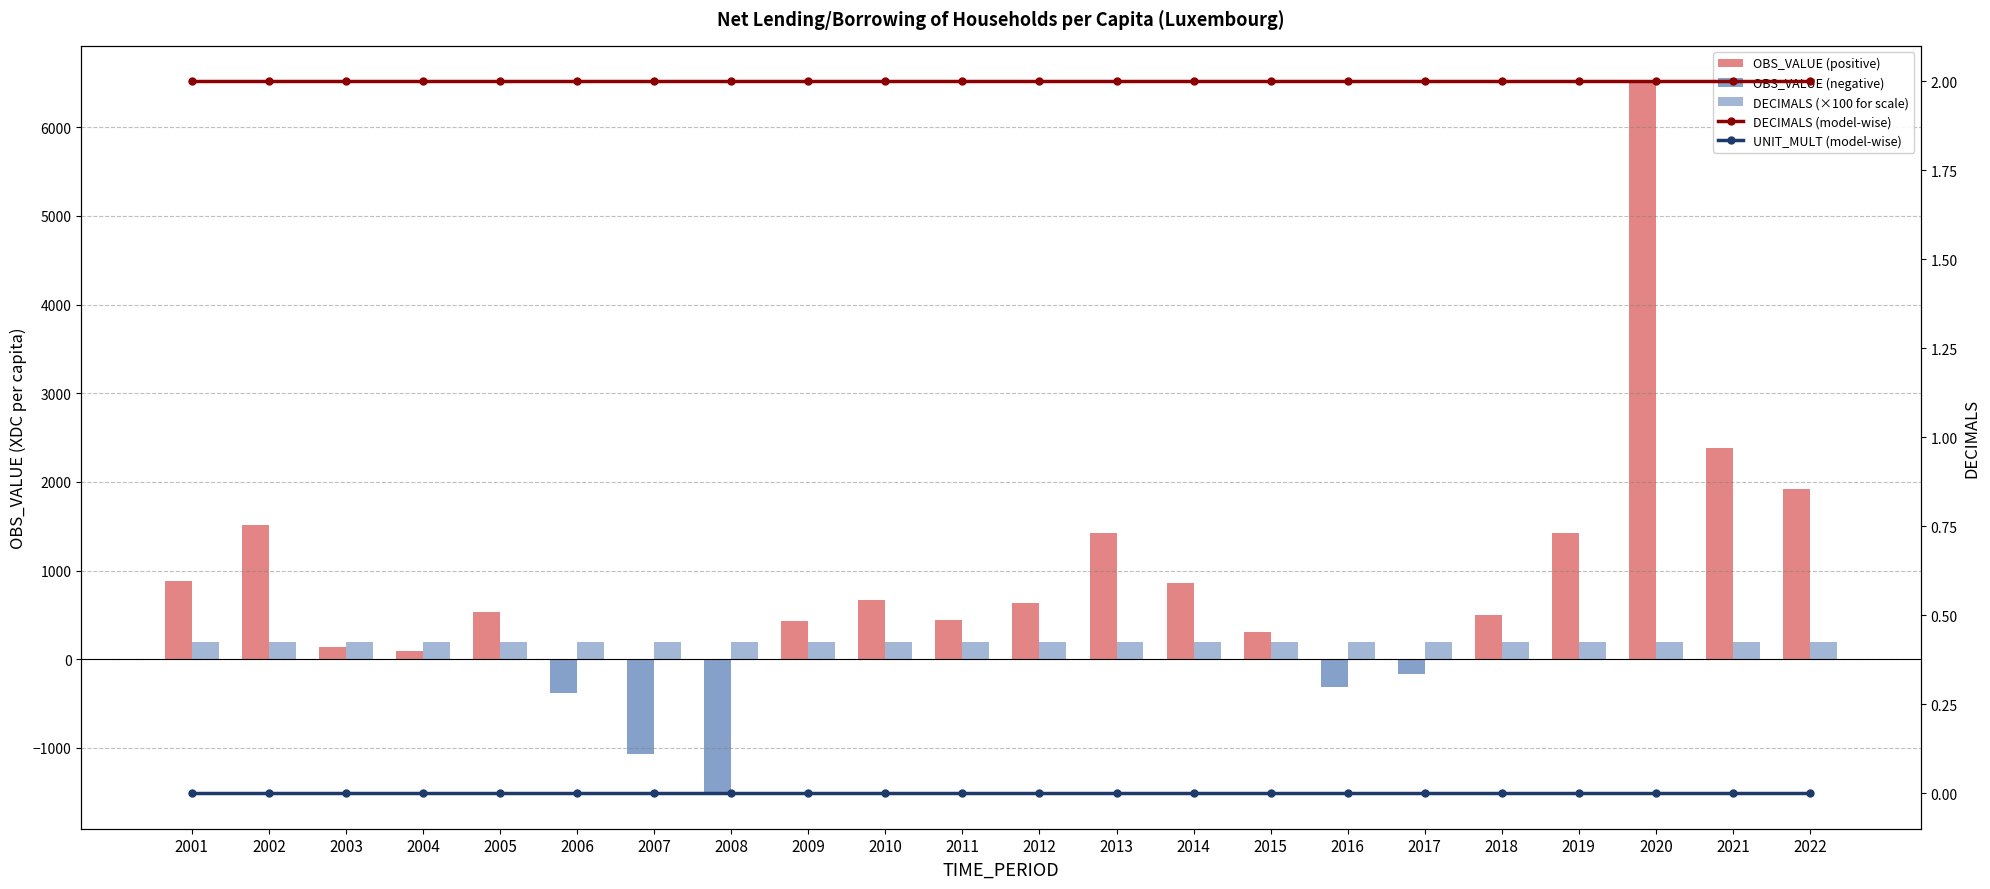

Which label corresponds to the smallest value in the chart?

2008